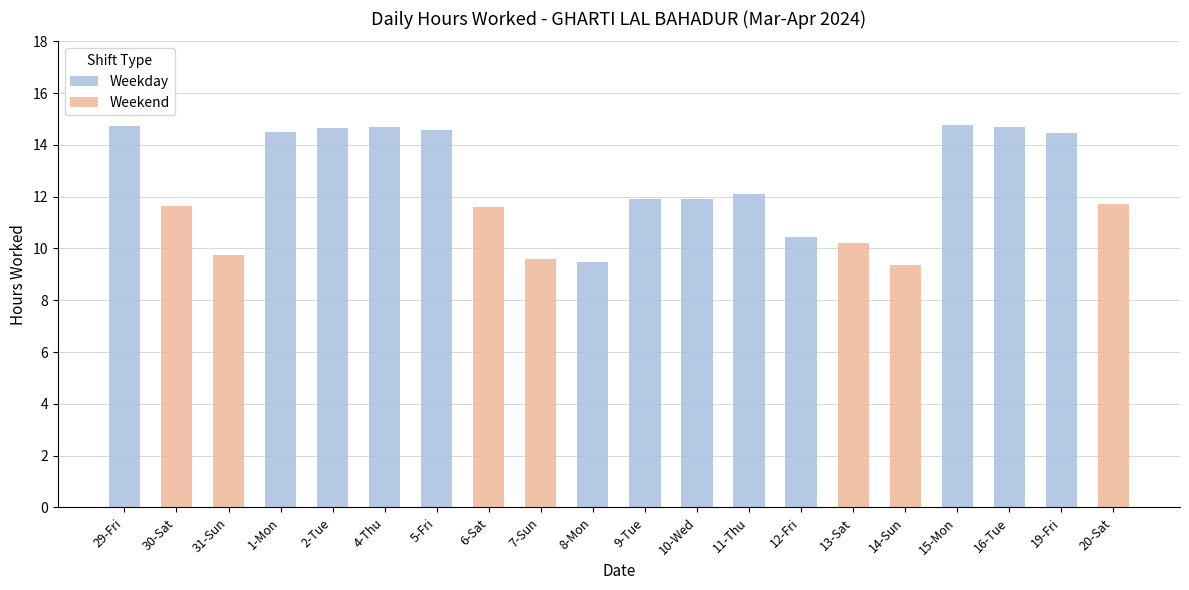

How many values are below 11?

6